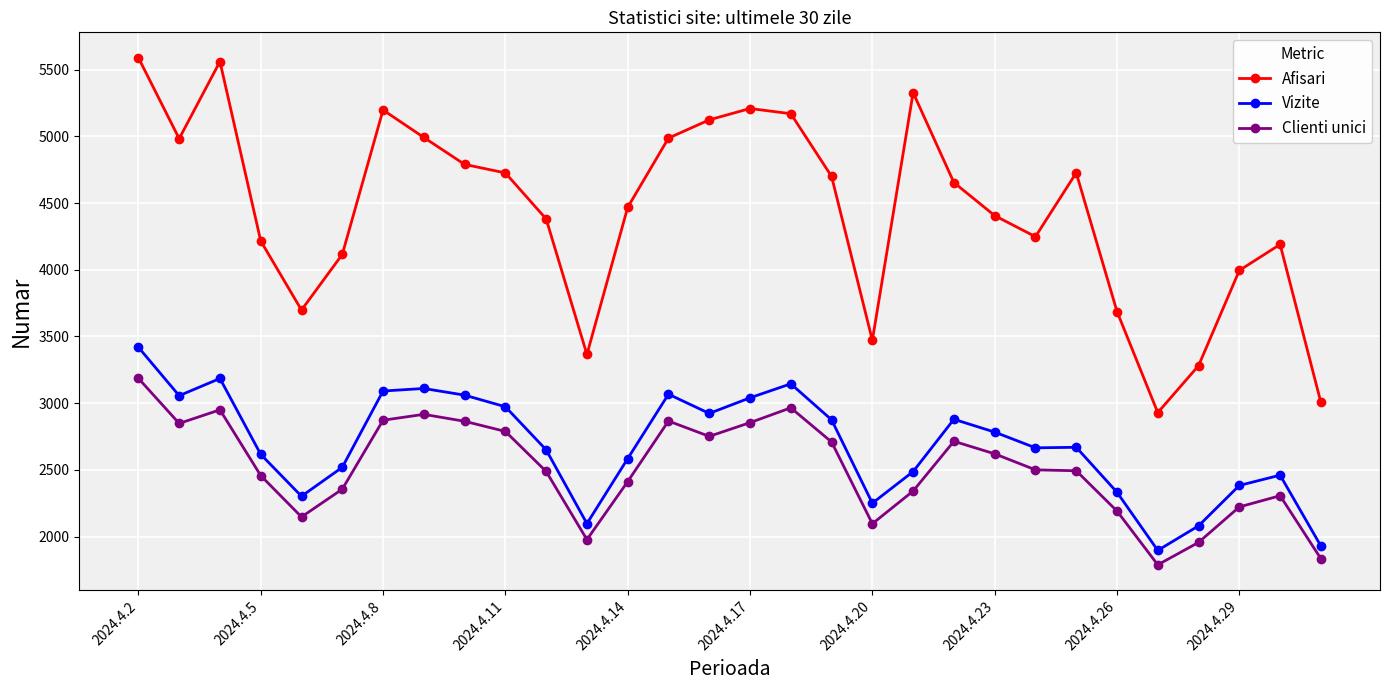

True or false: Vizite and Clienti unici cross at least once.

False